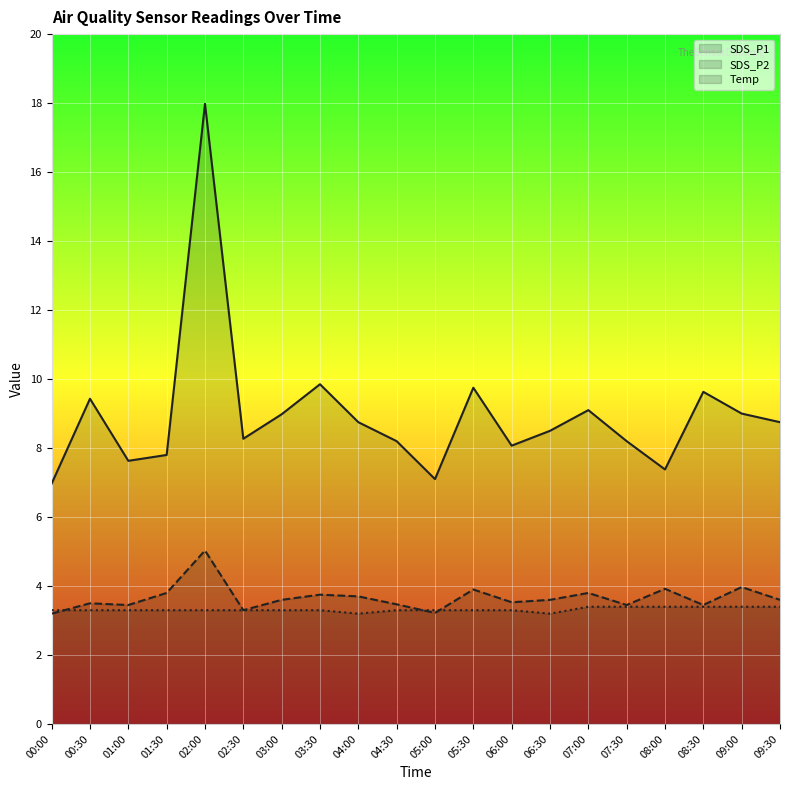

What is the approximate value of Temp line at 01:00?

3.3